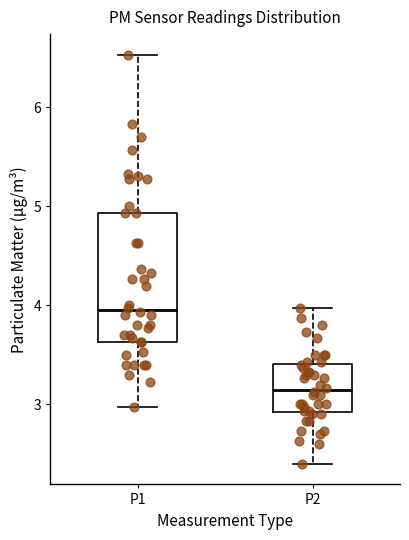

Reading left to right, read every box against the y-axis: the position of its median line, the range the box covers, and the ends of its whiskers. The values are not printed on the chart, so give them approximately, as read against the axis.

P1: median 4.0, box 3.6 to 4.9, whiskers 3.0 to 6.5
P2: median 3.2, box 2.9 to 3.4, whiskers 2.4 to 4.0